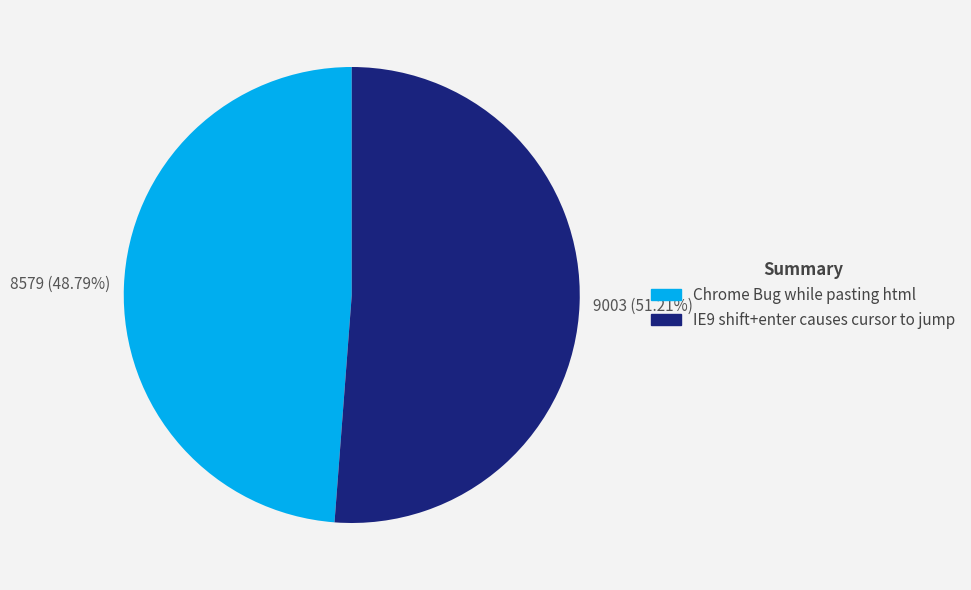

To the nearest percent, what portion does IE9 shift+enter causes cursor to jump represent?

51%